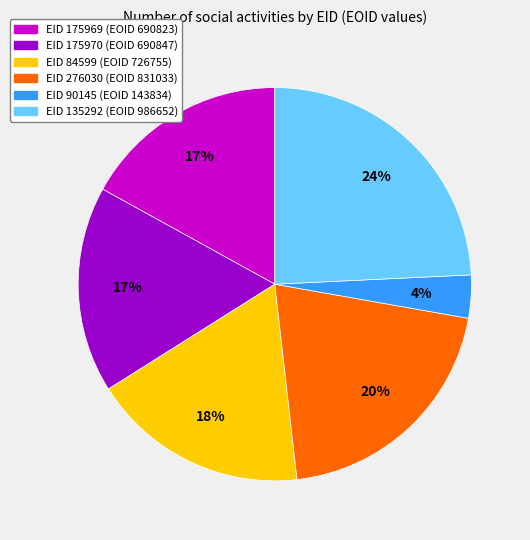

Does any single category account for the majority?

No